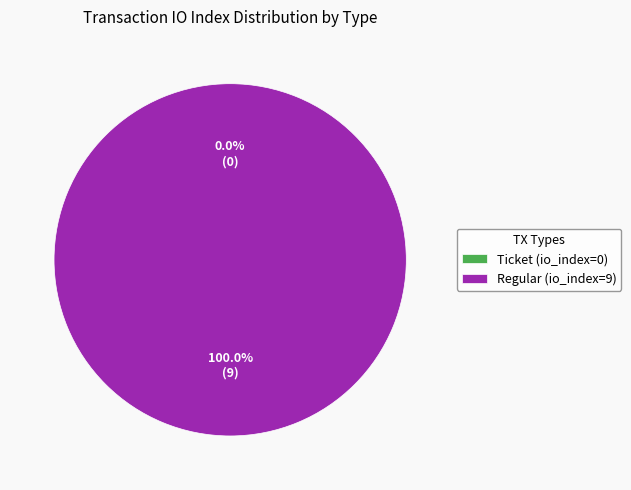

True or false: Regular (io_index=9) accounts for 86% of the total.

False